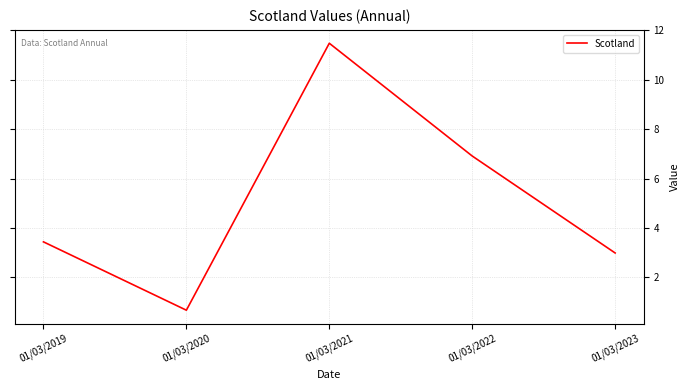

Reading left to right, what are all the values shown in this chart?

3.4	0.7	11.5	6.9	3.0